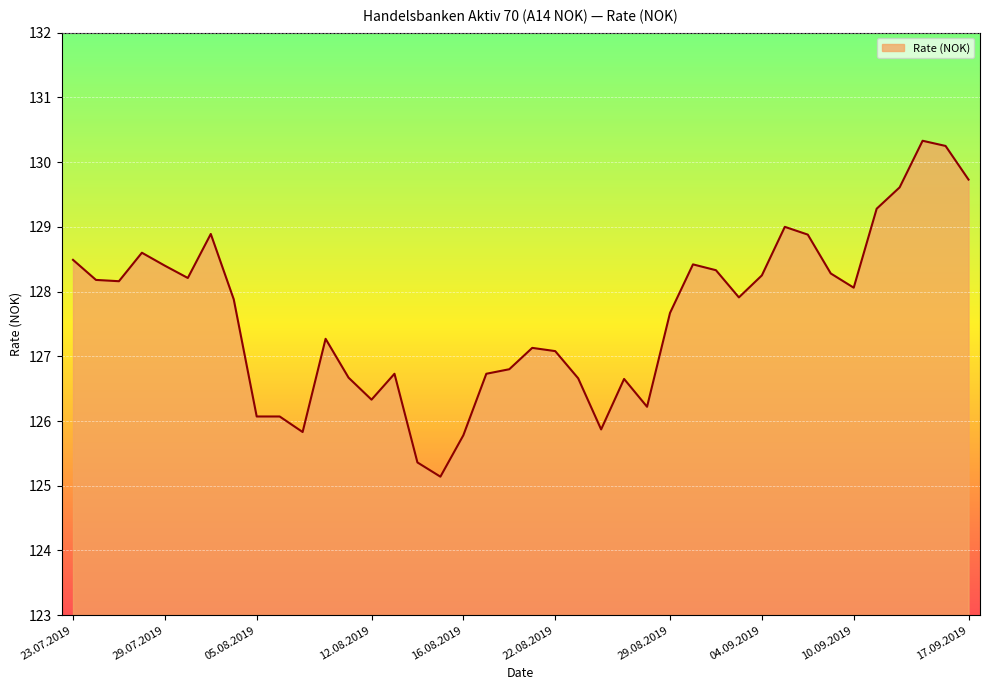

What is the sum of all values?

5105.2